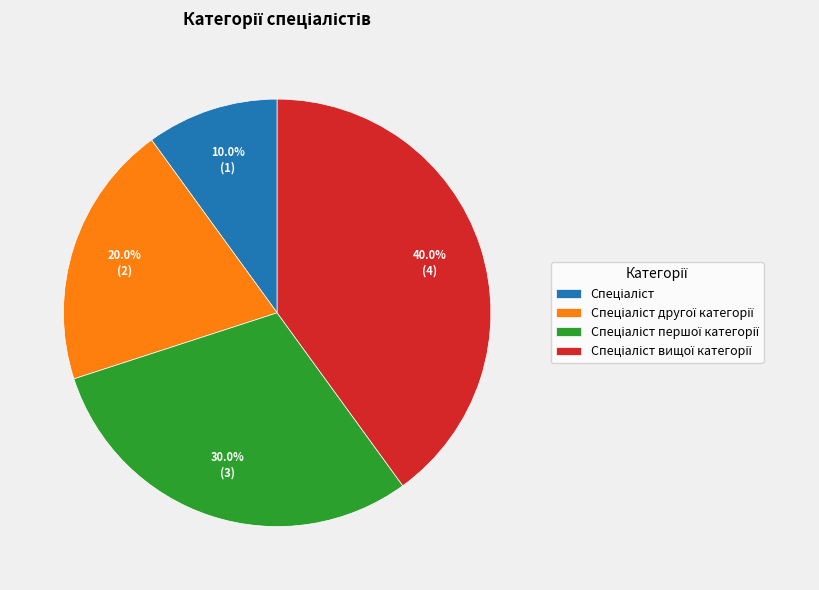

Does any single category account for the majority?

No